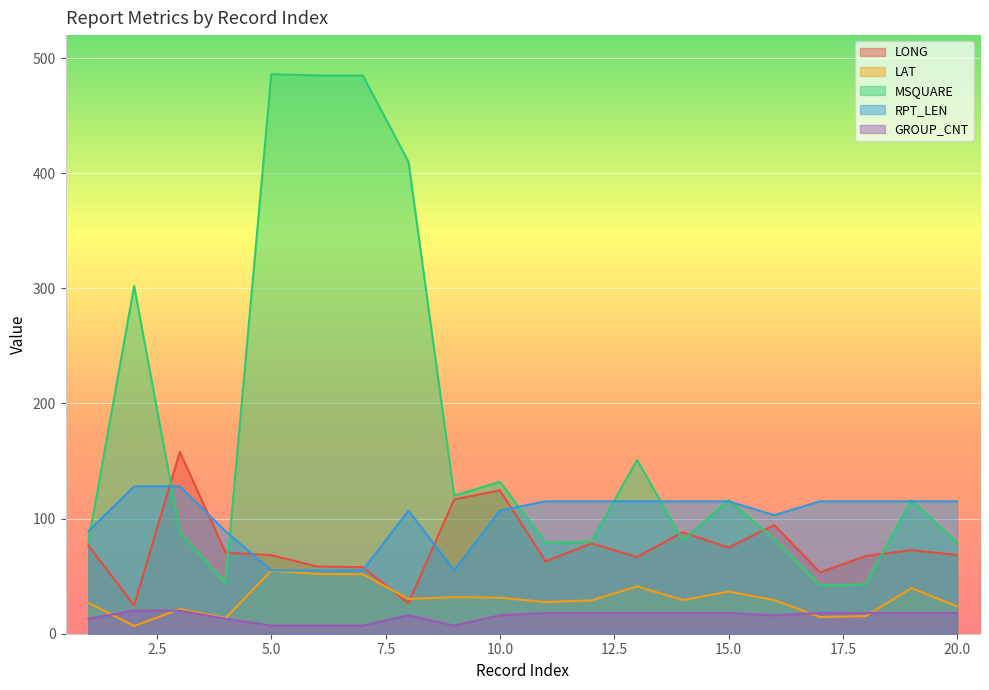

What are all the series names shown in the legend?

LONG, LAT, MSQUARE, RPT_LEN, GROUP_CNT